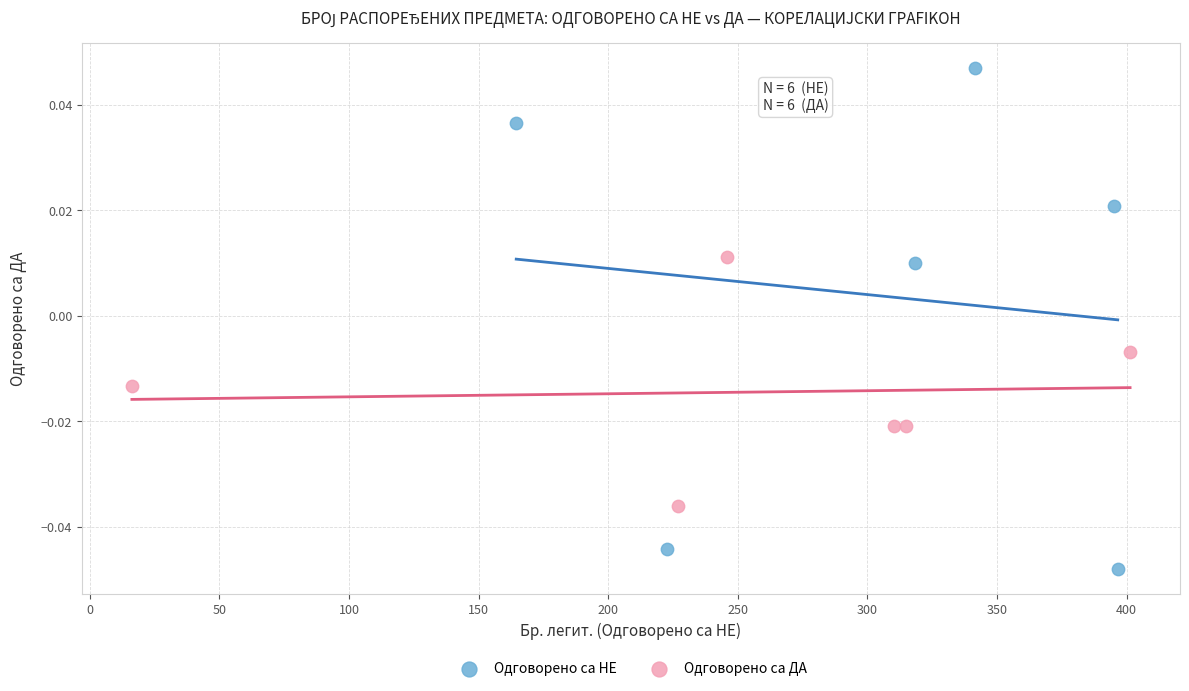

Which series contains the lowest Y value?

Одговорено са НЕ